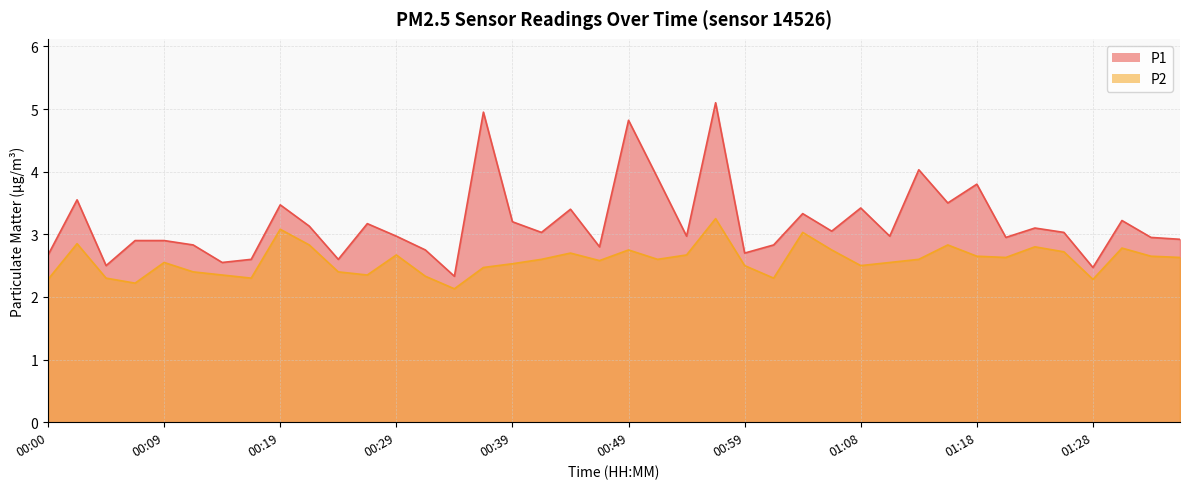

What is the value of the P1 point at the 11th from the left?

2.6